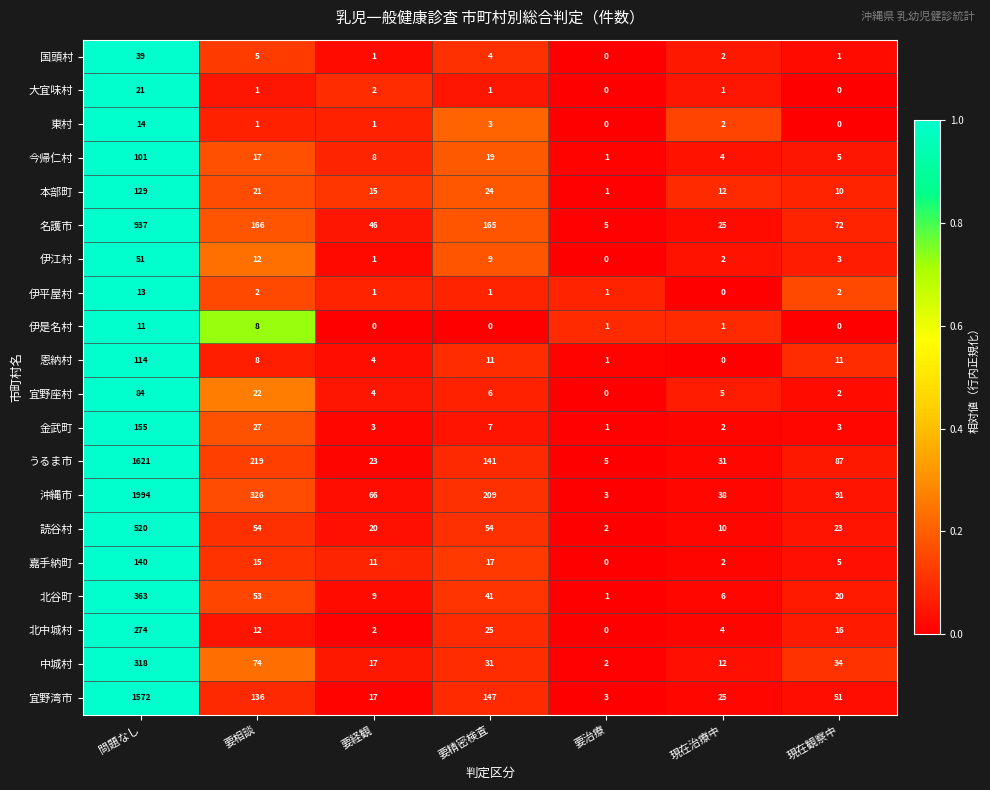

How many series are shown in this chart?

20